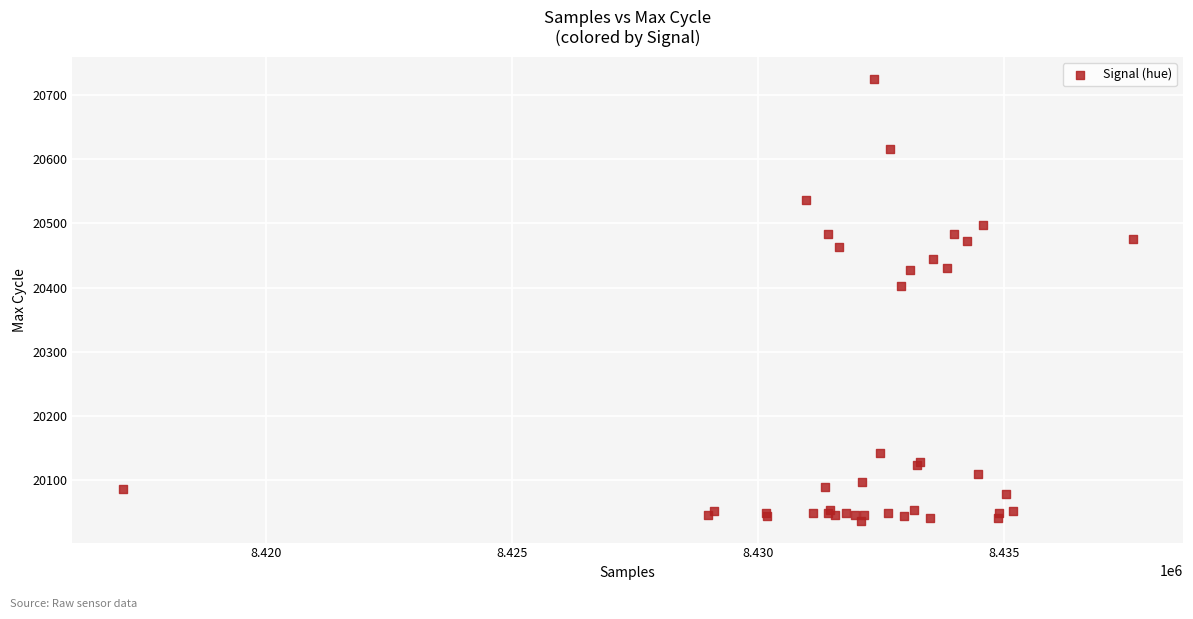

What Y value in the scatter plot is closest to 20381?

20403